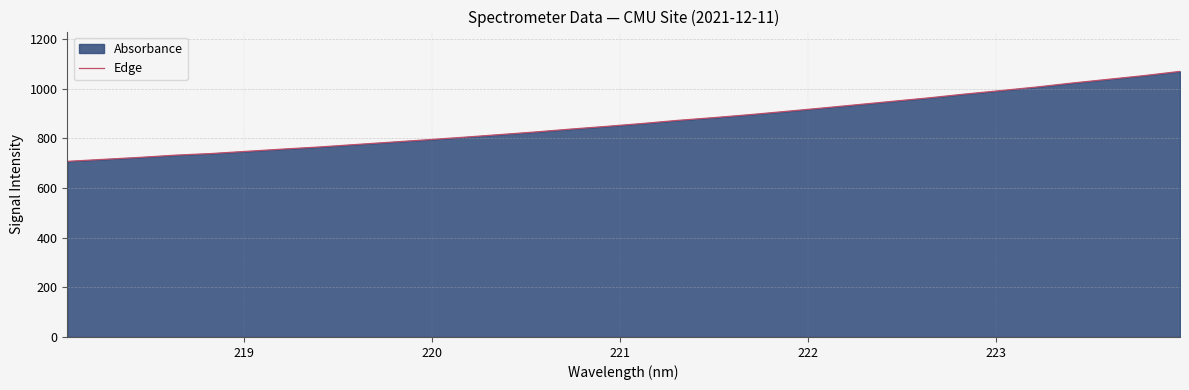

What is the difference between the maximum and minimum values?

362.2